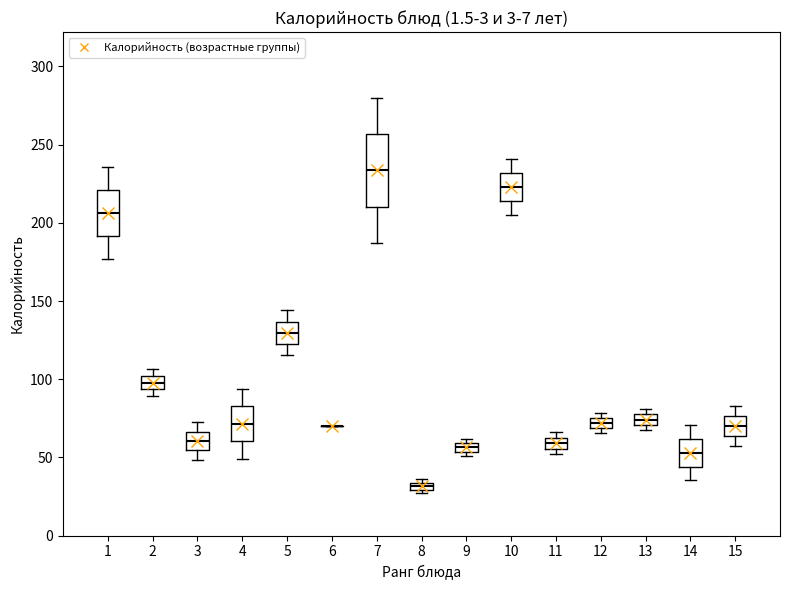

Comparing the boxes themselves (not the whiskers), which one is the tallest?

7